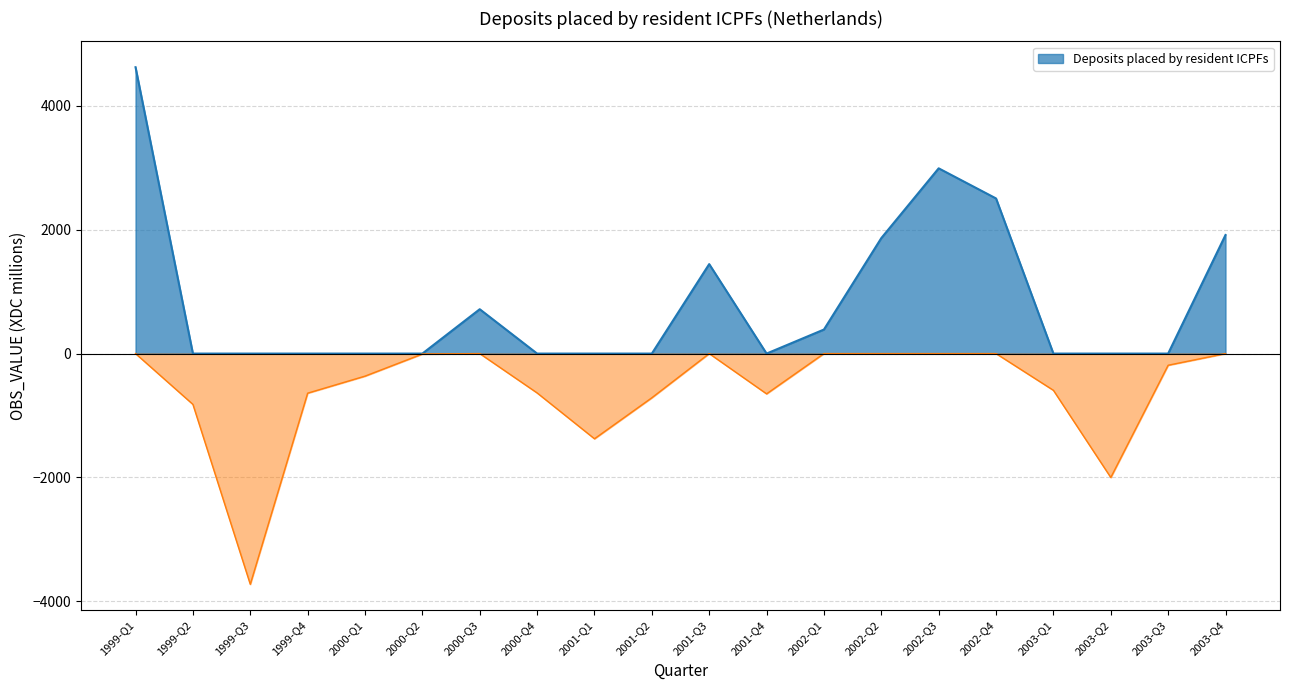

What is the greatest value displayed?

4622